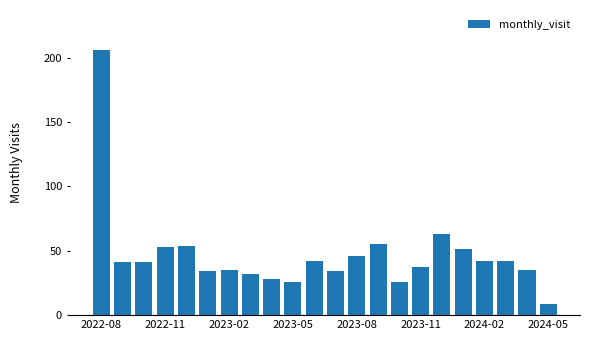

What is the greatest value displayed?

206